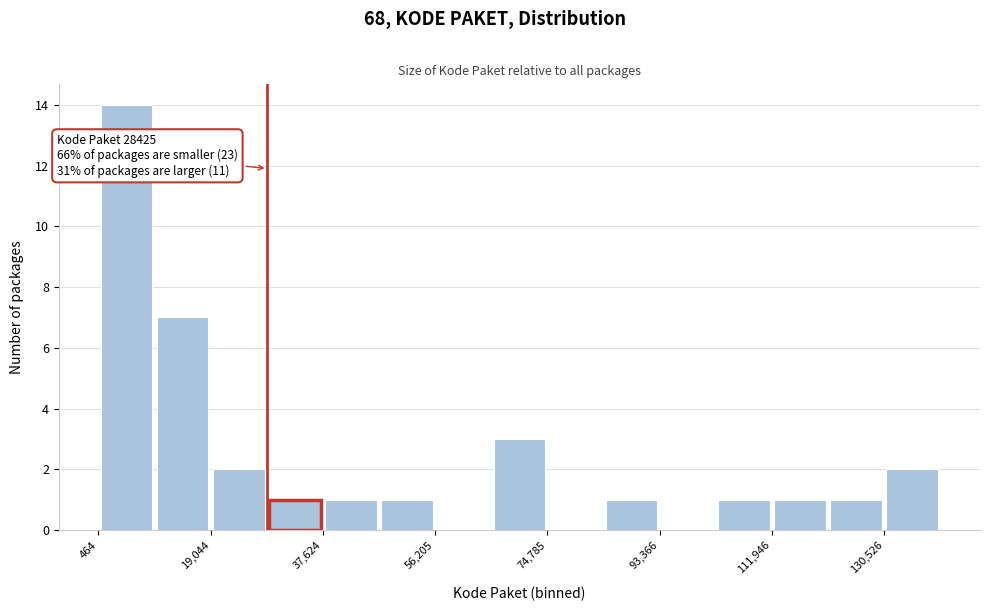

Over which range of the x-axis is the bar tallest?

0 to 10000